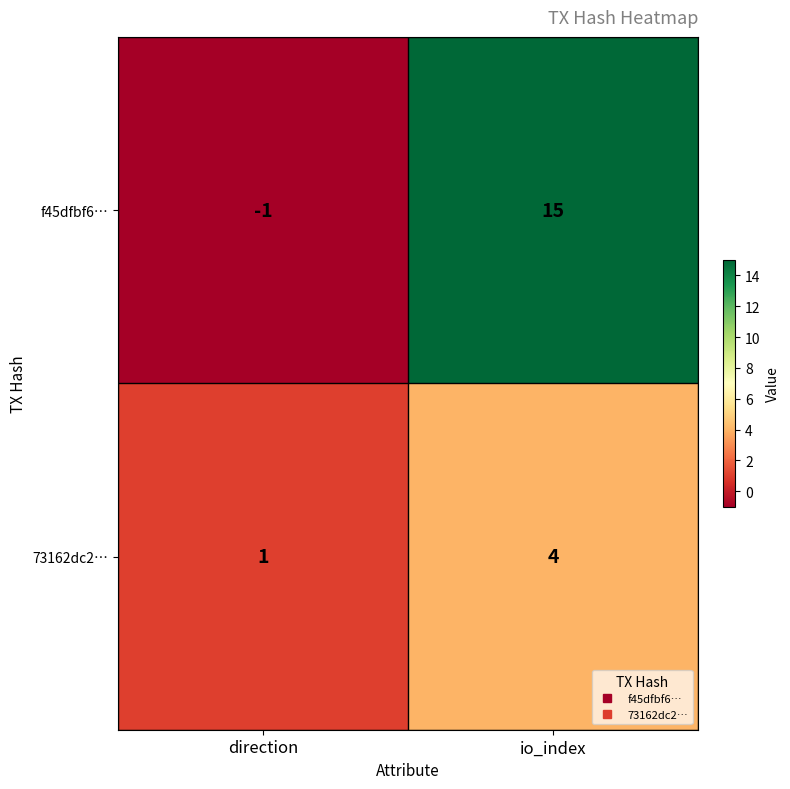

How many data points does each series have?

2